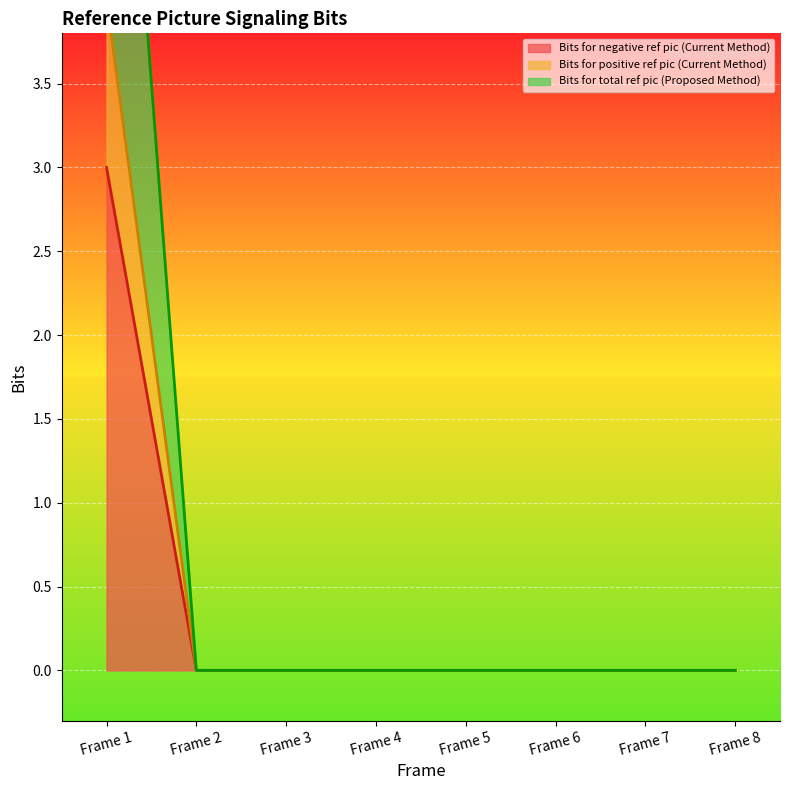

The value of Bits for total ref pic (Proposed Method) at Frame 2 is -4. True or false?

False